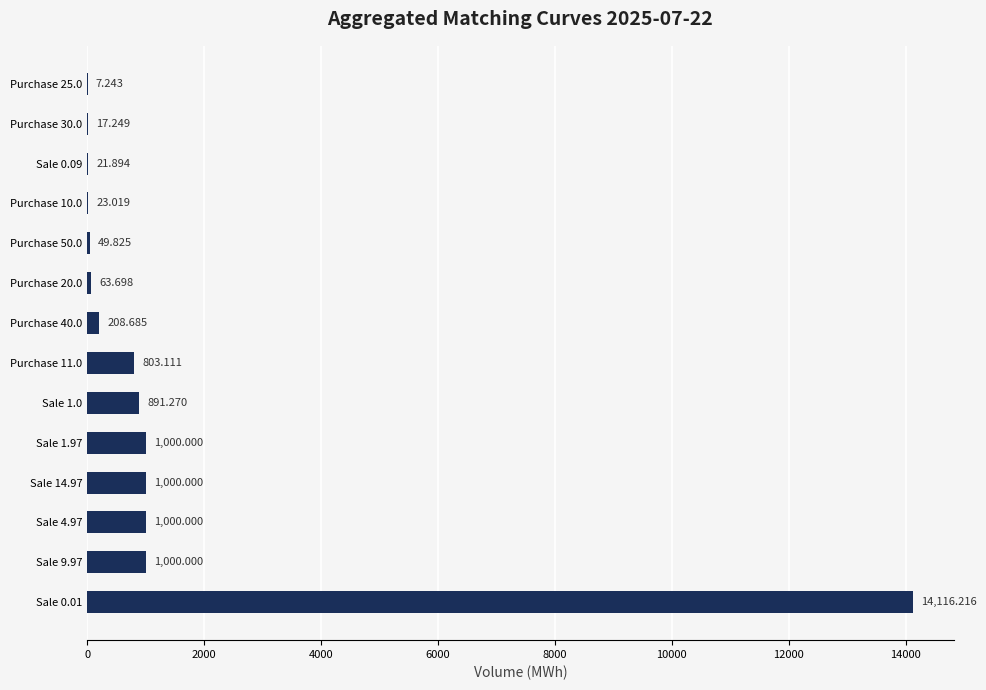

What is the difference between the maximum and minimum values?

14109.0